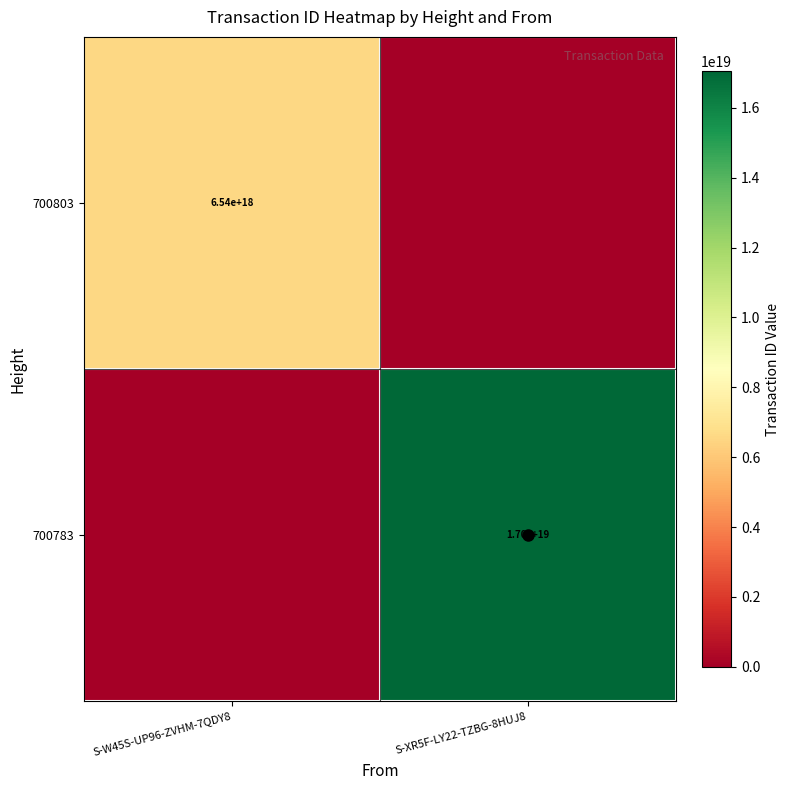

The 700783 series shows 17000000000000000000 at S-XR5F-LY22-TZBG-8HUJ8. True or false?

True